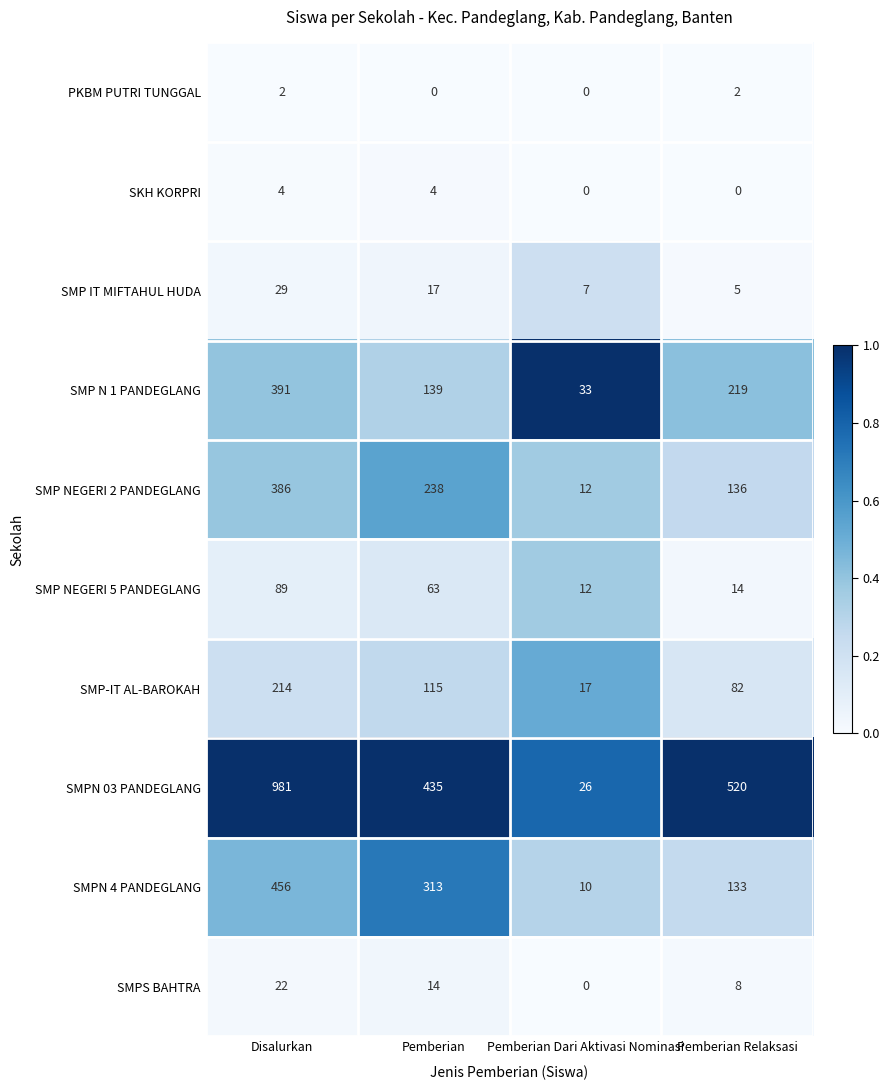

At how many categories does at least one series exceed 0?

4